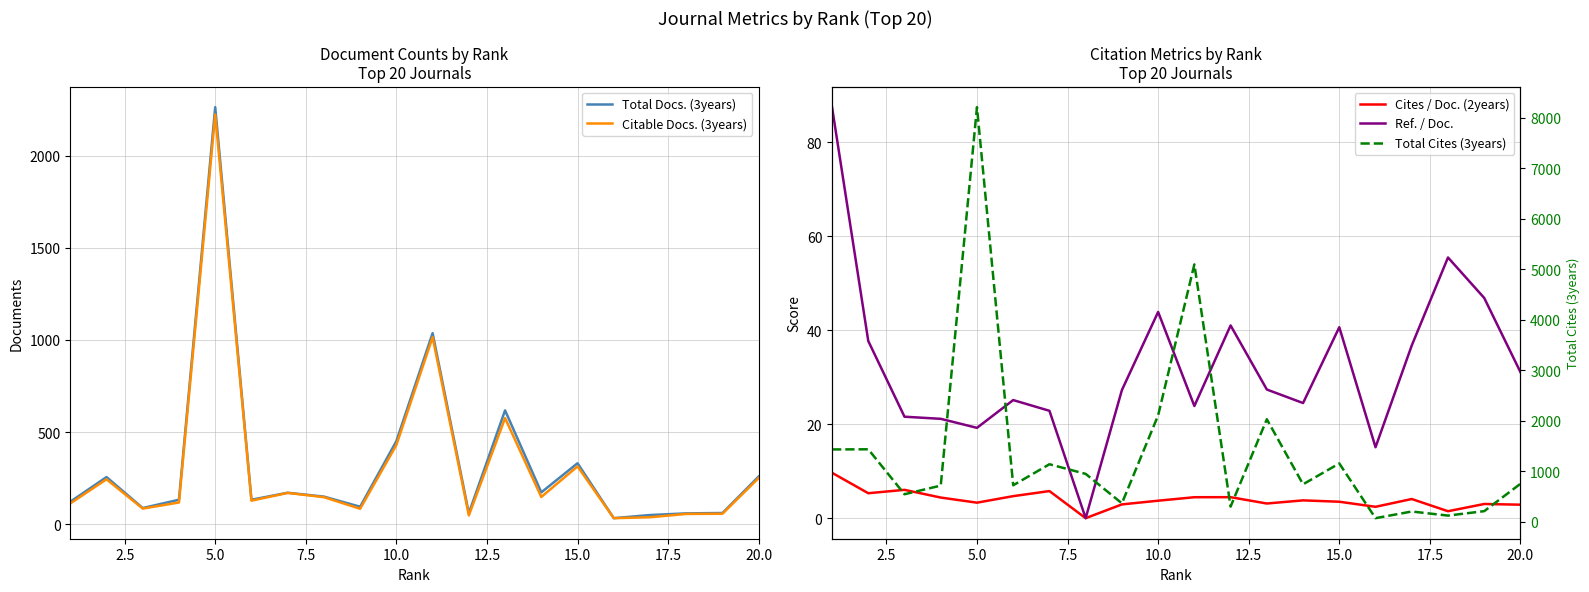

What is the greatest value displayed?

8211.0